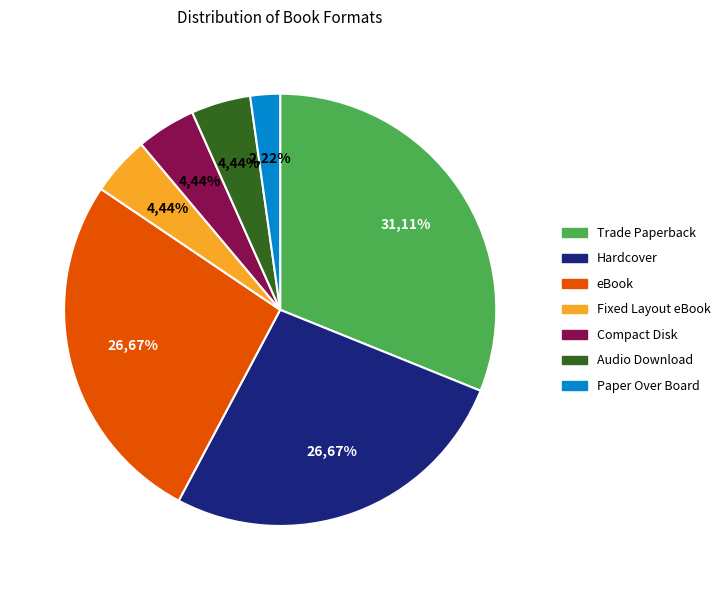

True or false: Audio Download accounts for 4% of the total.

True